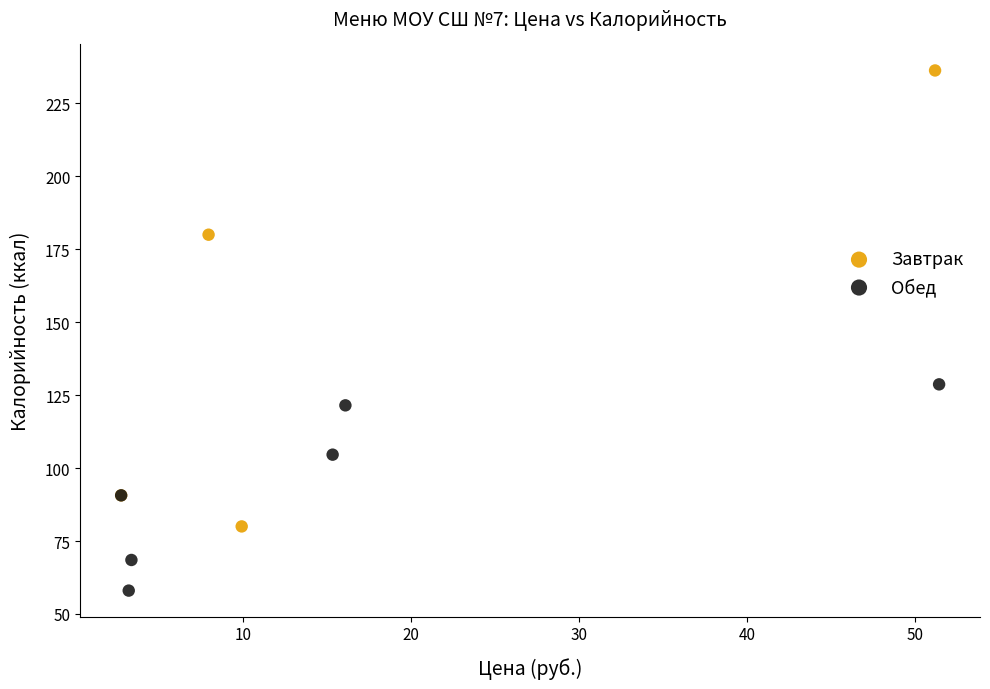

Which series has the largest Y range (max minus min)?

Завтрак